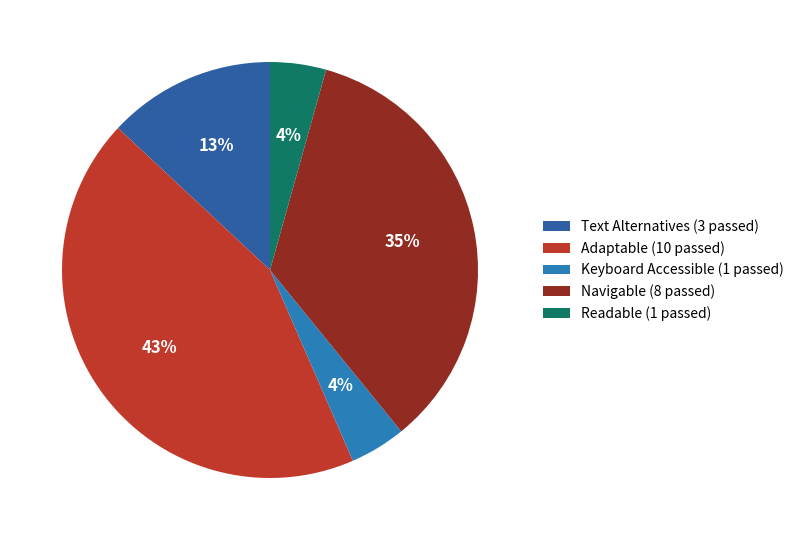

How many slices are in this pie chart?

5